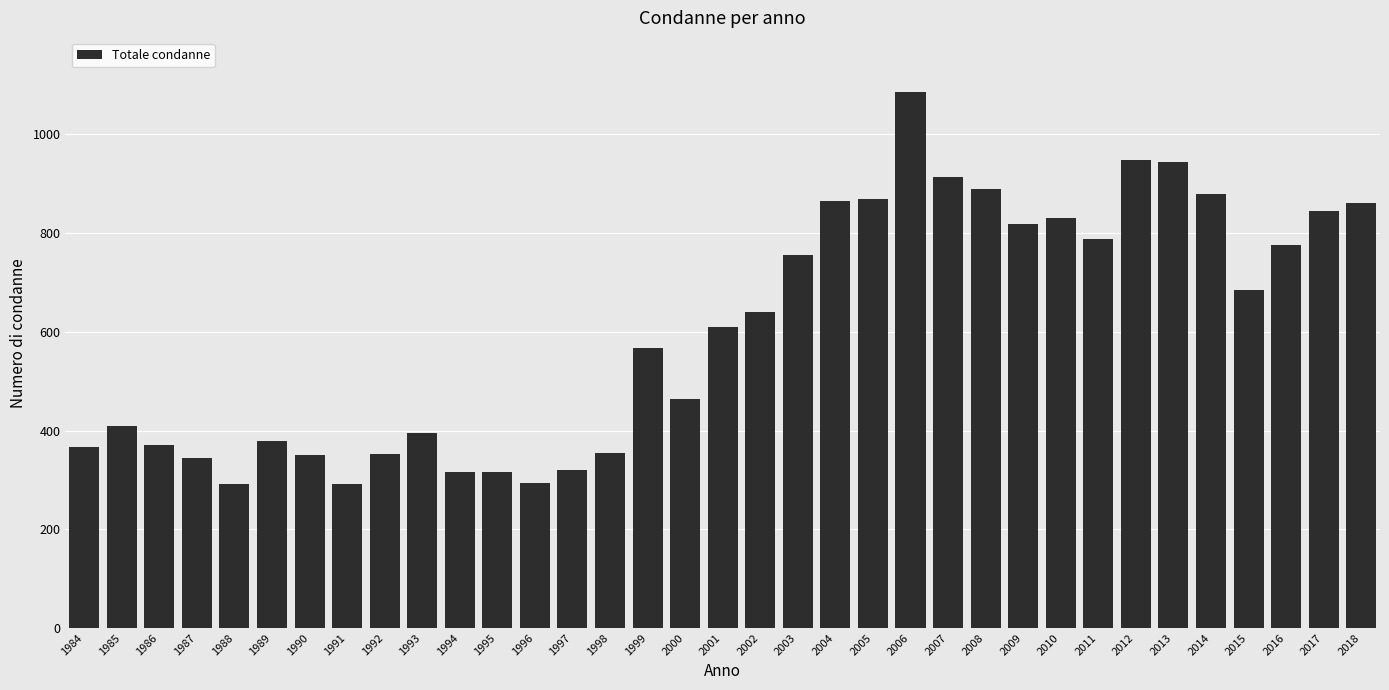

What is the value of the 23rd bar from the left?

1087